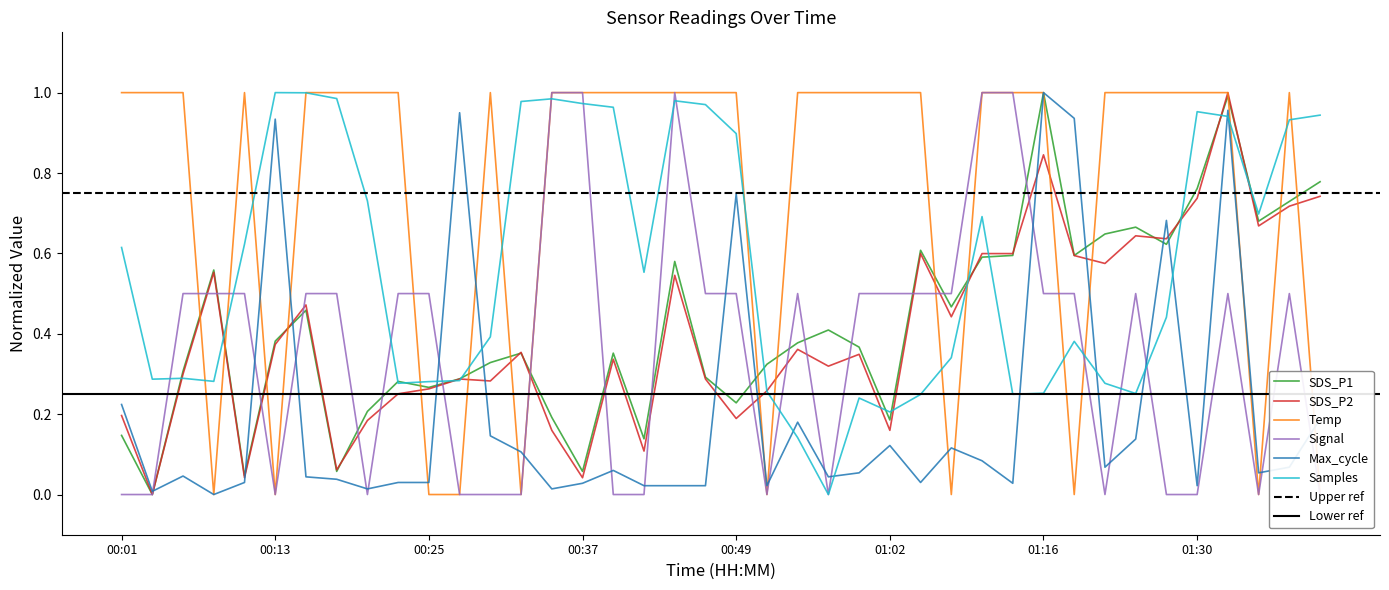

How many intersections are there between Max_cycle and Temp?

14